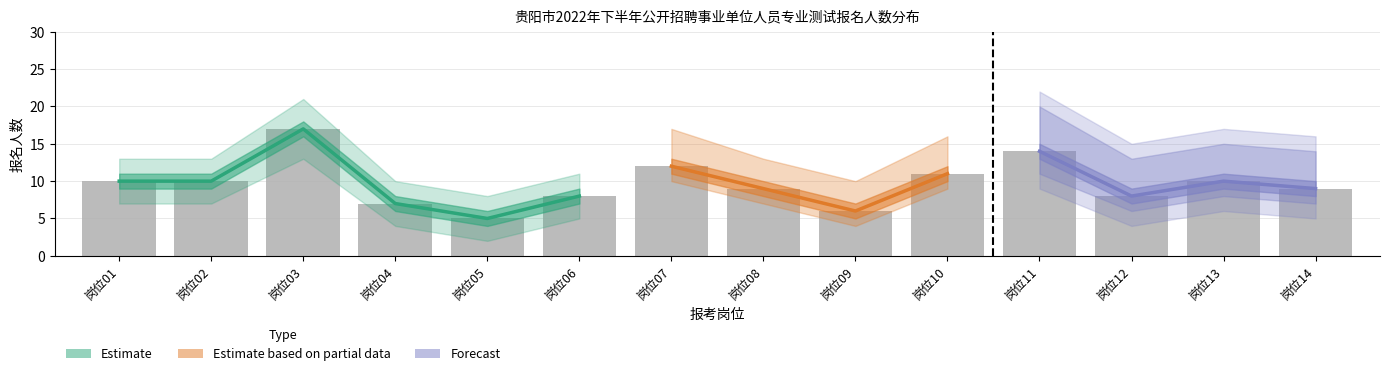

Between 5 and 4, which is larger?

5